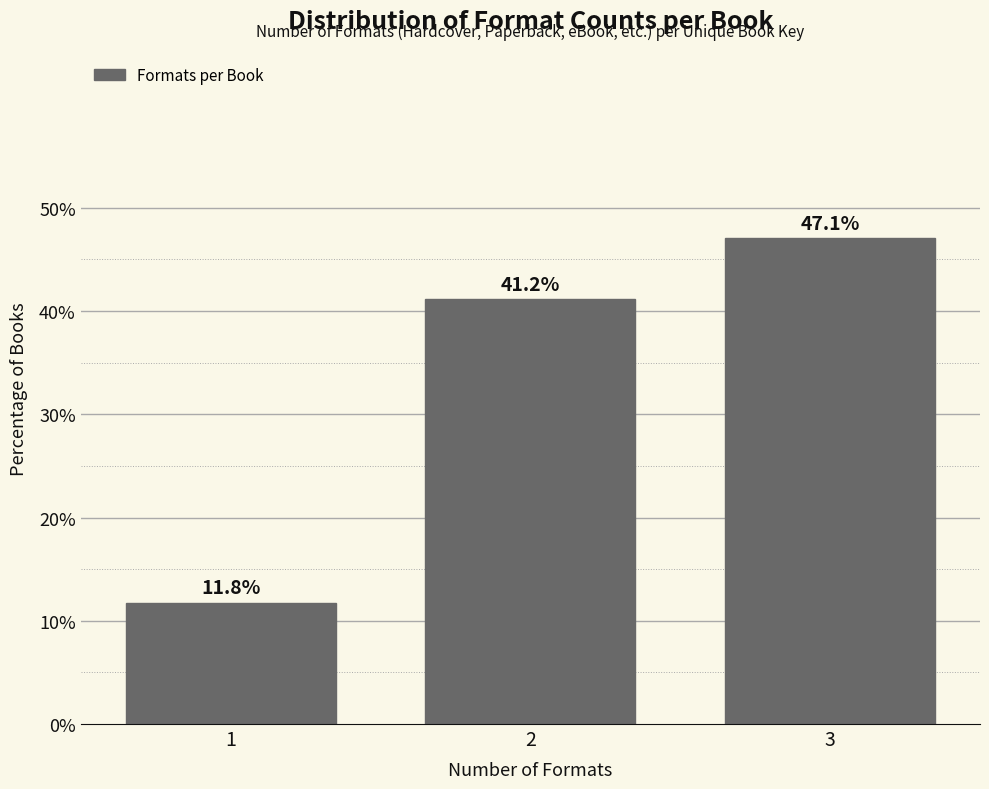

Reading right to left, list all the values displayed in this chart.

3=47.1	2=41.2	1=11.8